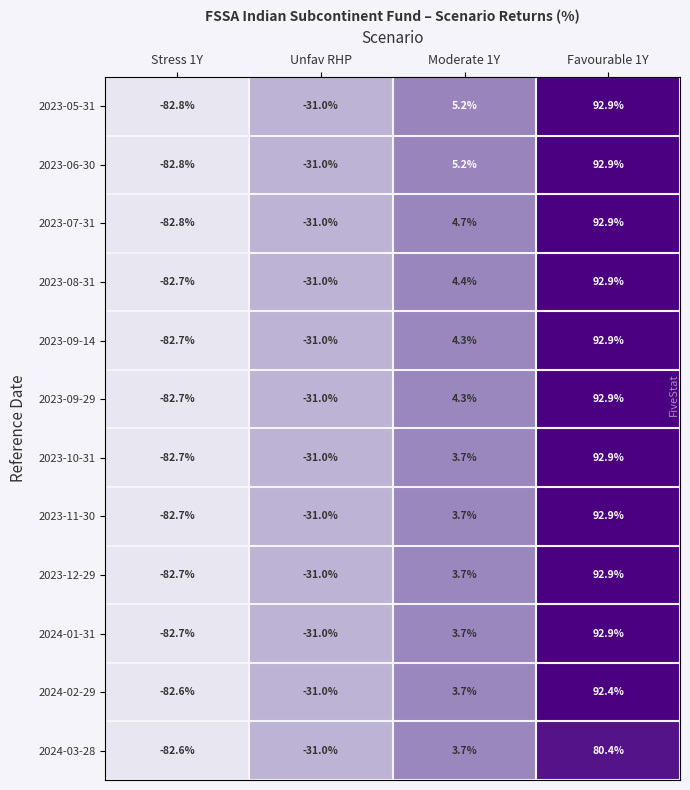

Where is 2023-06-30 nearest to the value 5?

Moderate 1Y